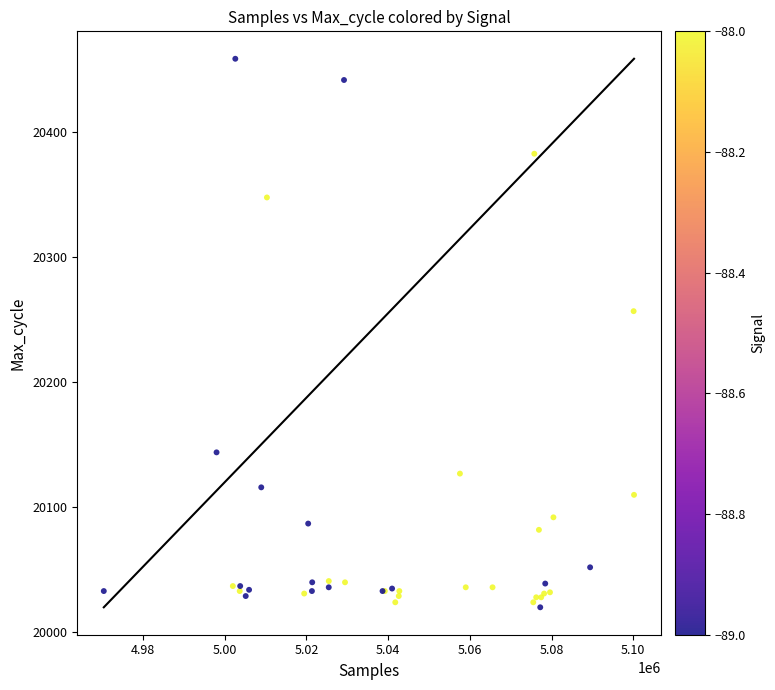

What Y value in the scatter plot is closest to 20239?

20257